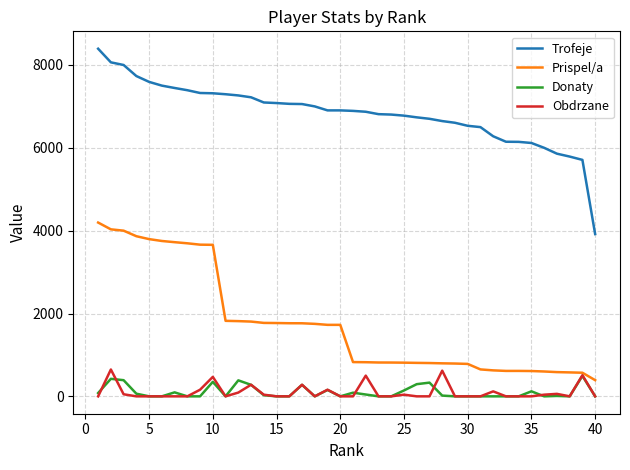

True or false: Donaty and Trofeje cross at least once.

False